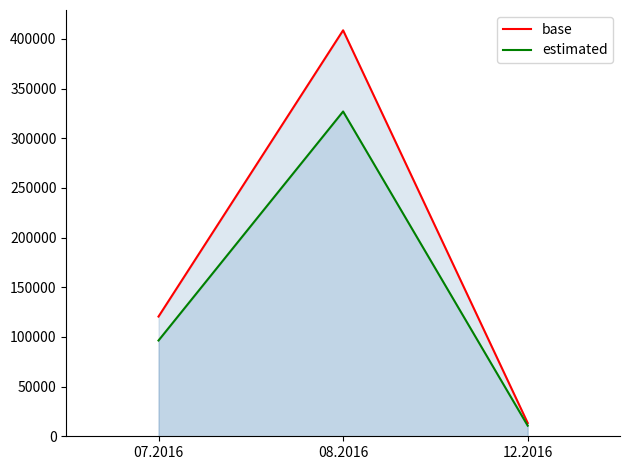

How many data points in base are less than 120498?

1